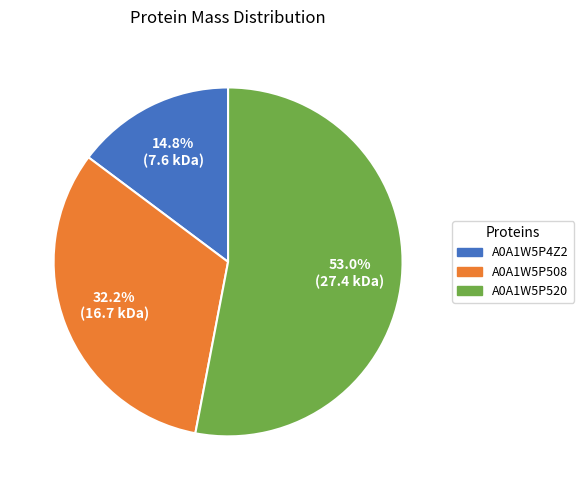

Is it true that A0A1W5P508 is 45% of the pie?

False